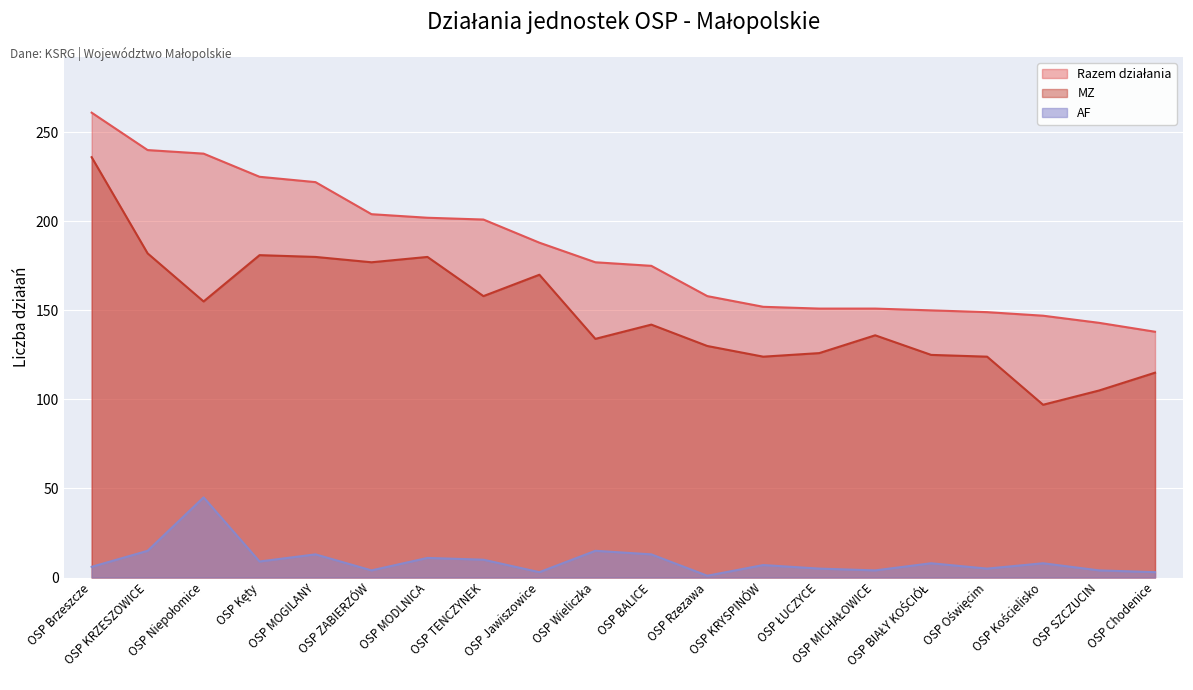

What is the value of the MZ point at the 1st from the left?

236